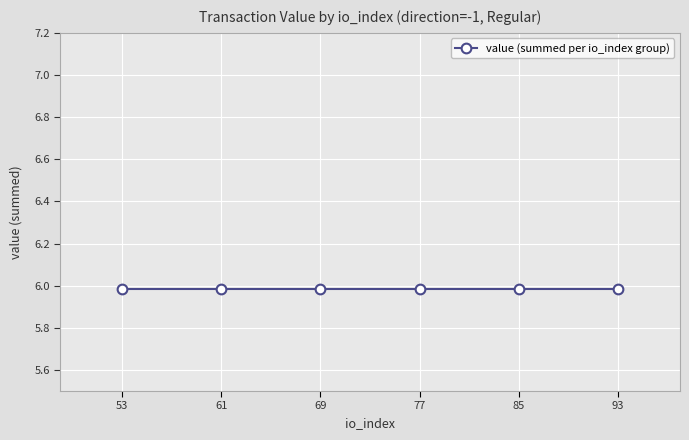

Which category has the lowest value across all series?

io_53